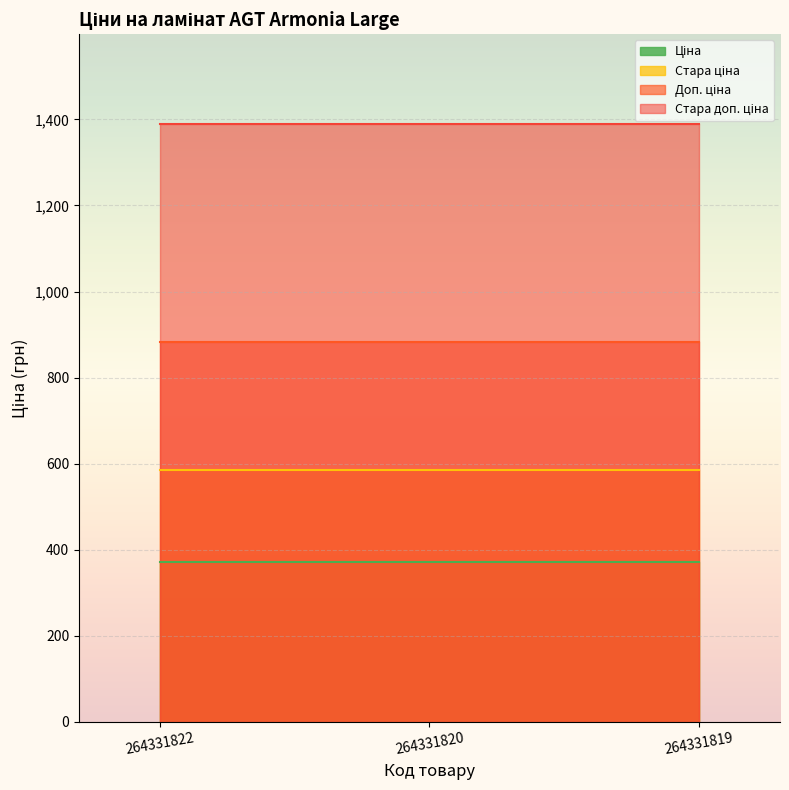

Is the value of Доп. ціна at 264331820 greater than the value of Стара доп. ціна at 264331822?

No